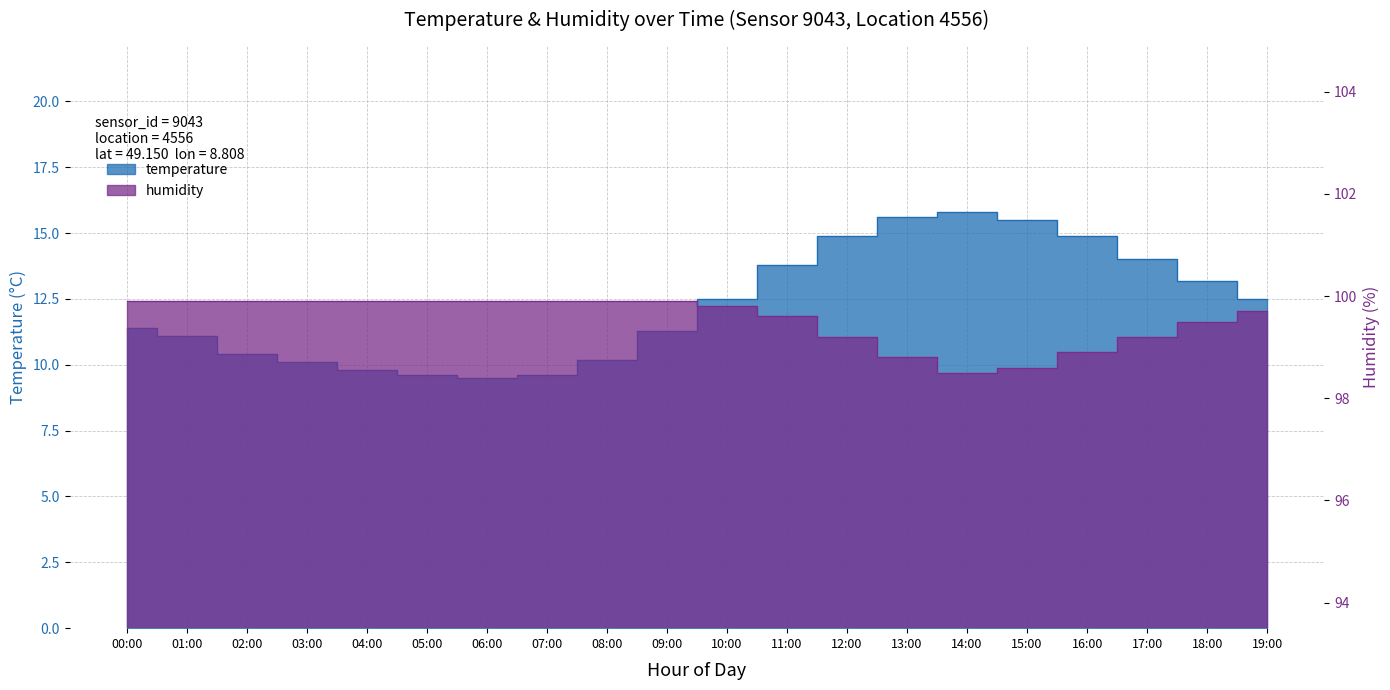

How many data points in temperature are less than 12?

10